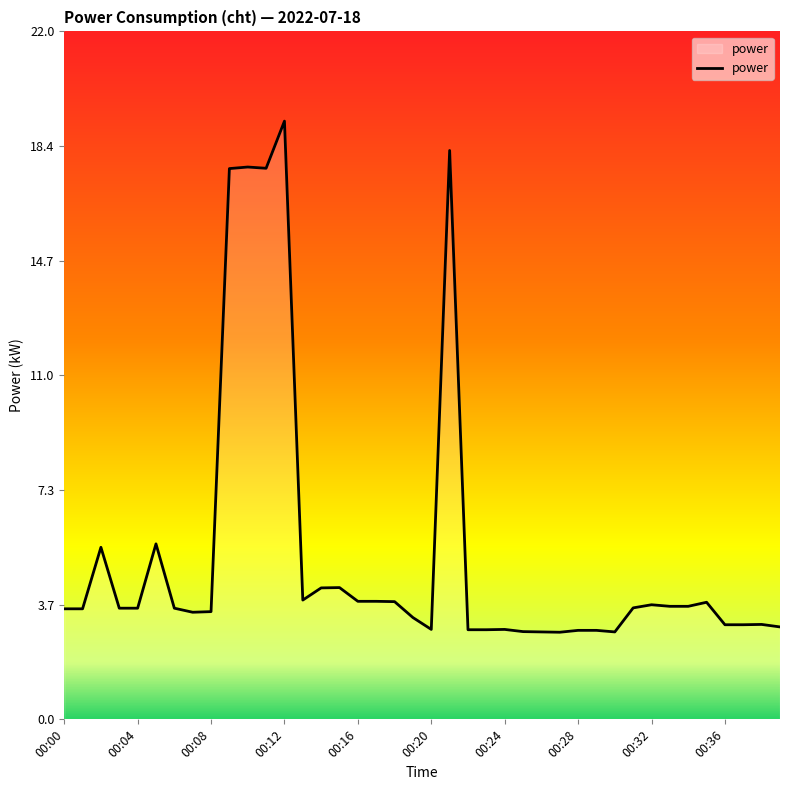

What is the smallest value displayed?

2.8